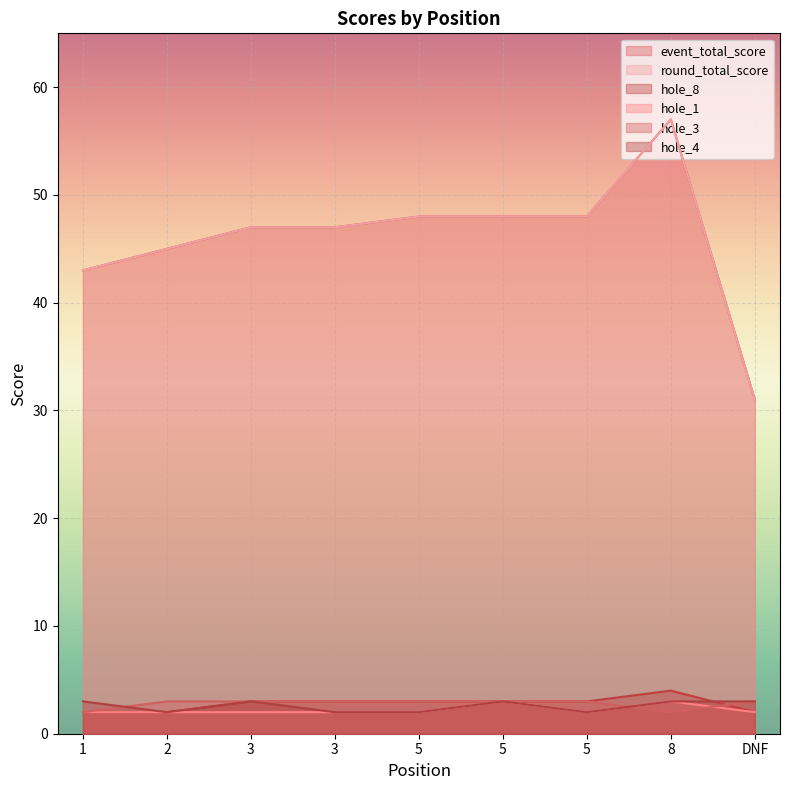

What is the minimum value shown in the chart?

2